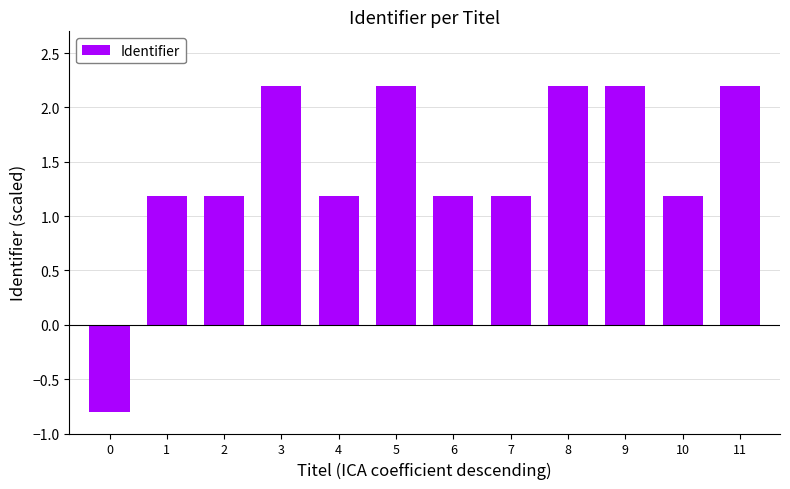

What is the sum of the values at 2 and 9?

3.4